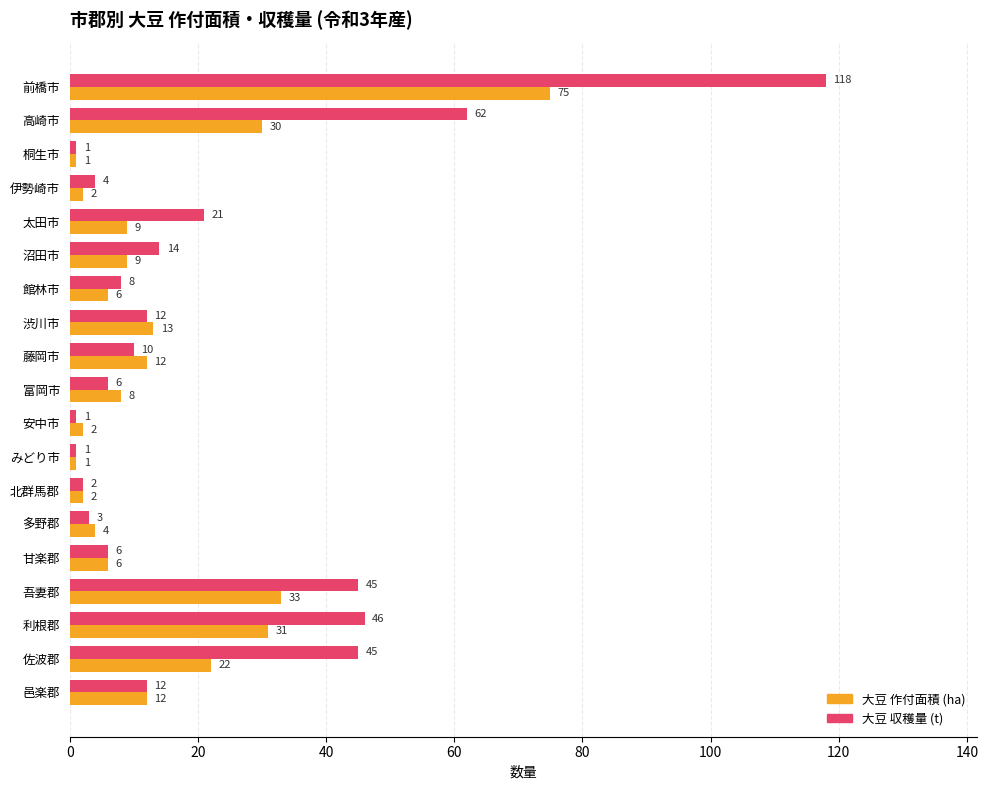

Where is 大豆 作付面積 (ha) nearest to the value 38?

吾妻郡